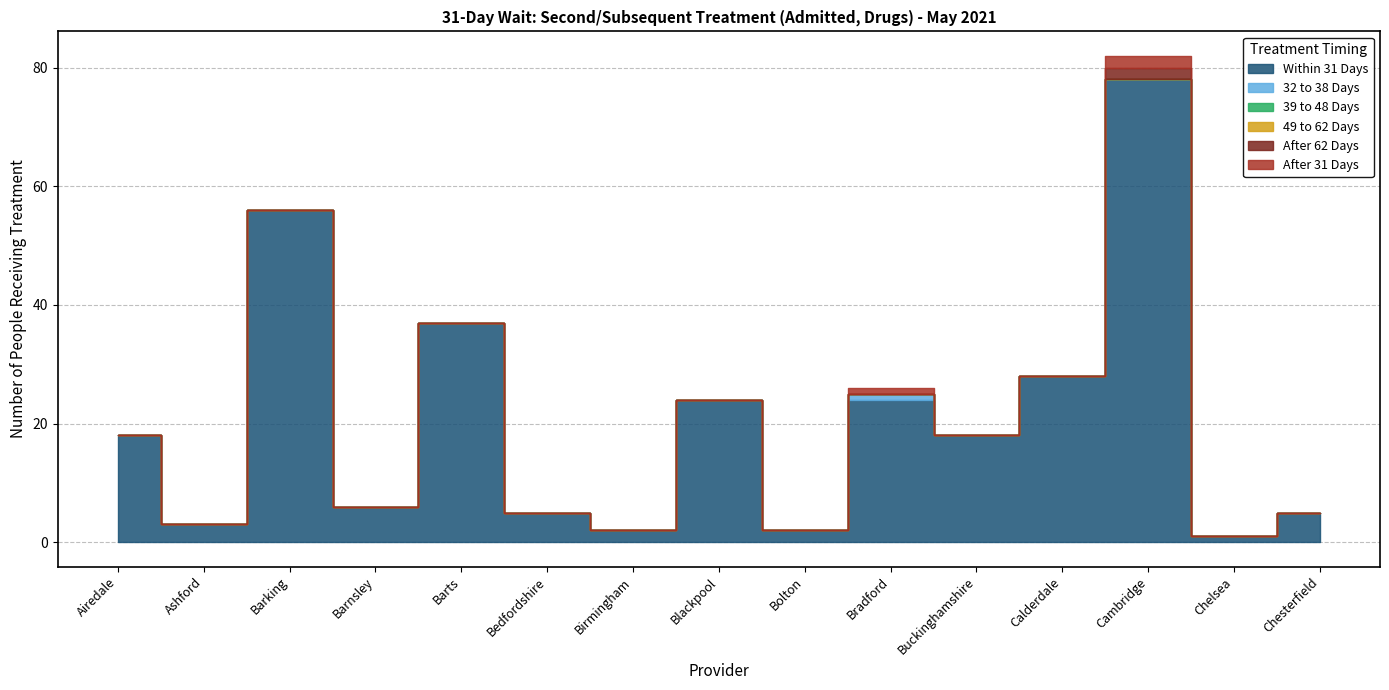

What is the label of the 1st point from the left?

Airedale